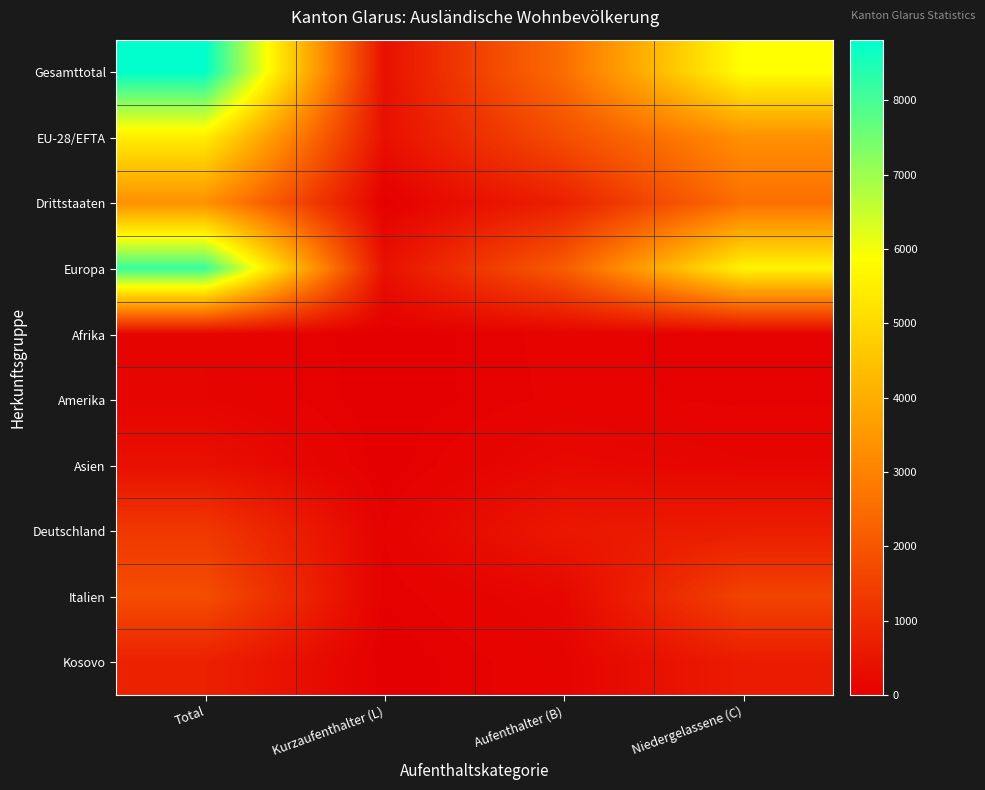

Reading right to left, transcribe all the data shown in this chart.

Gesamttotal: Niedergelassene (C)=5887	Aufenthalter (B)=2535	Kurzaufenthalter (L)=394	Total=8816
EU-28/EFTA: Niedergelassene (C)=3312	Aufenthalter (B)=1793	Kurzaufenthalter (L)=374	Total=5479
Drittstaaten: Niedergelassene (C)=2575	Aufenthalter (B)=742	Kurzaufenthalter (L)=20	Total=3337
Europa: Niedergelassene (C)=5634	Aufenthalter (B)=2123	Kurzaufenthalter (L)=393	Total=8150
Afrika: Niedergelassene (C)=45	Aufenthalter (B)=89	Kurzaufenthalter (L)=0	Total=134
Amerika: Niedergelassene (C)=58	Aufenthalter (B)=82	Kurzaufenthalter (L)=1	Total=141
Asien: Niedergelassene (C)=148	Aufenthalter (B)=238	Kurzaufenthalter (L)=0	Total=386
Deutschland: Niedergelassene (C)=673	Aufenthalter (B)=559	Kurzaufenthalter (L)=72	Total=1304
Italien: Niedergelassene (C)=1554	Aufenthalter (B)=193	Kurzaufenthalter (L)=38	Total=1785
Kosovo: Niedergelassene (C)=650	Aufenthalter (B)=114	Kurzaufenthalter (L)=0	Total=764